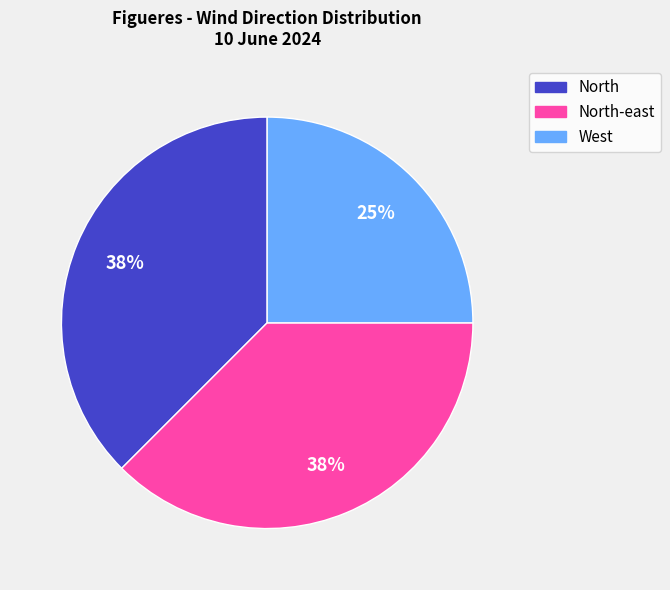

To the nearest percent, what percentage of the pie is West?

25%